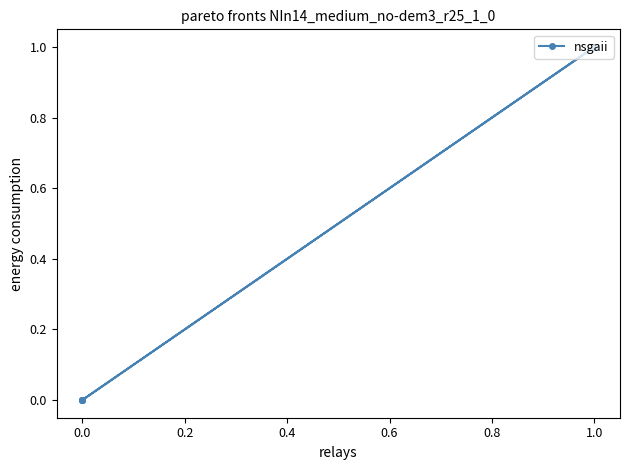

How many positive values are there?

1